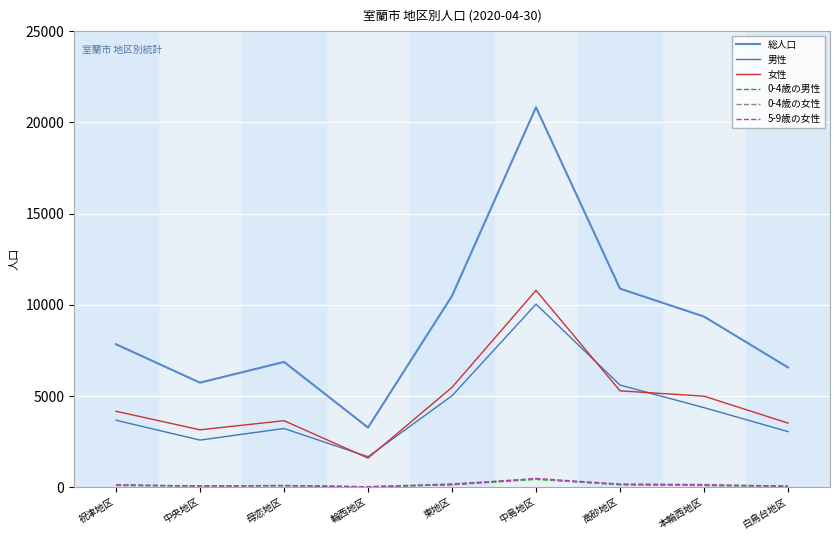

Is this an area chart (filled region under the line)?

No